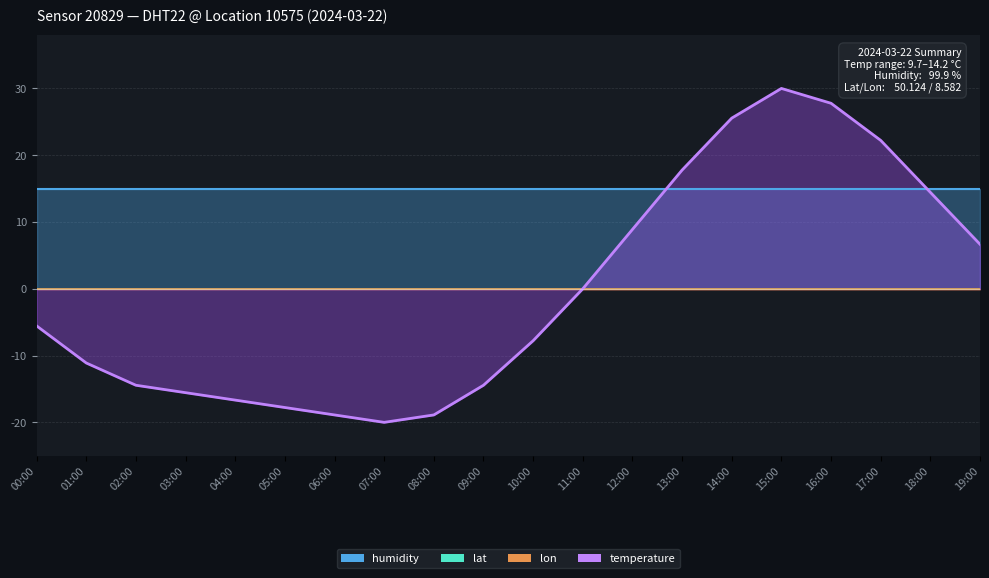

What is the label of the 14th point from the right?

06:00